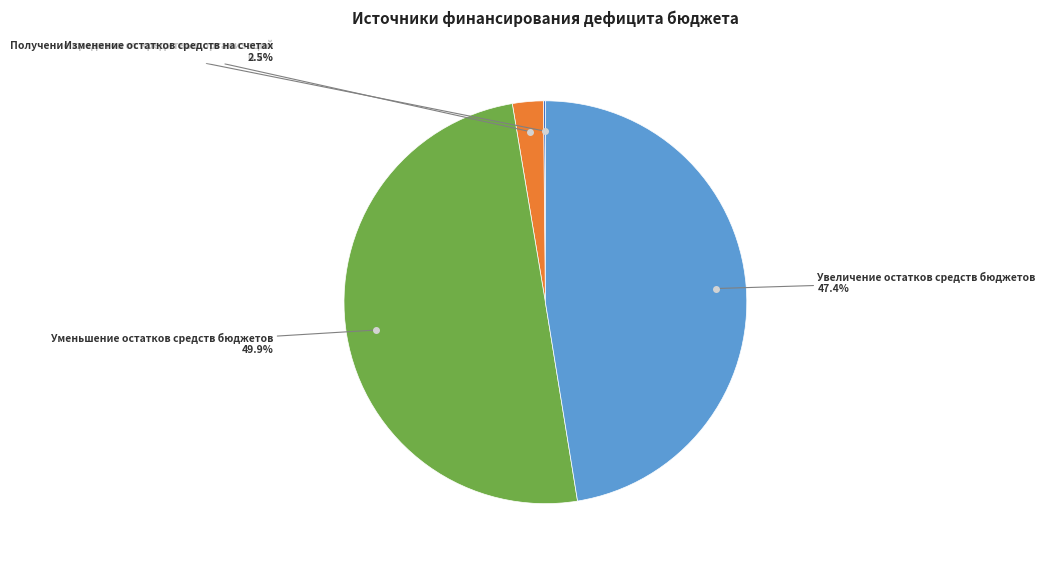

To the nearest percent, what is the difference between the largest and smallest slice percentages?

50%